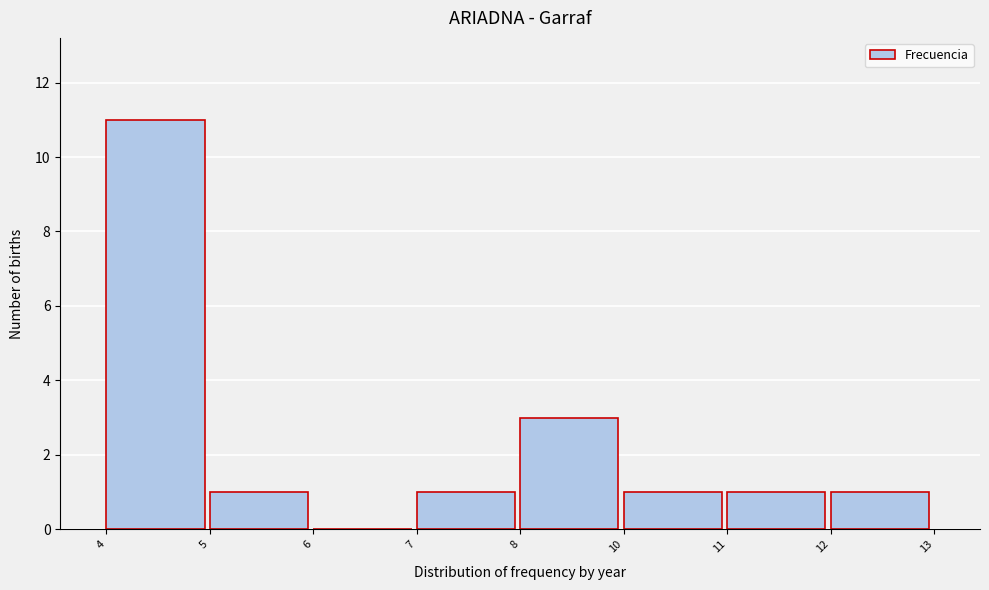

Reading right to left, transcribe all the data shown in this chart.

12=1	11=1	10=1	8=3	7=1	6=0	5=1	4=11